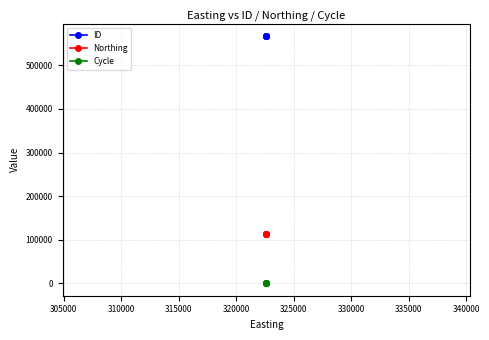

The Cycle series shows 2 at 300000. True or false?

False